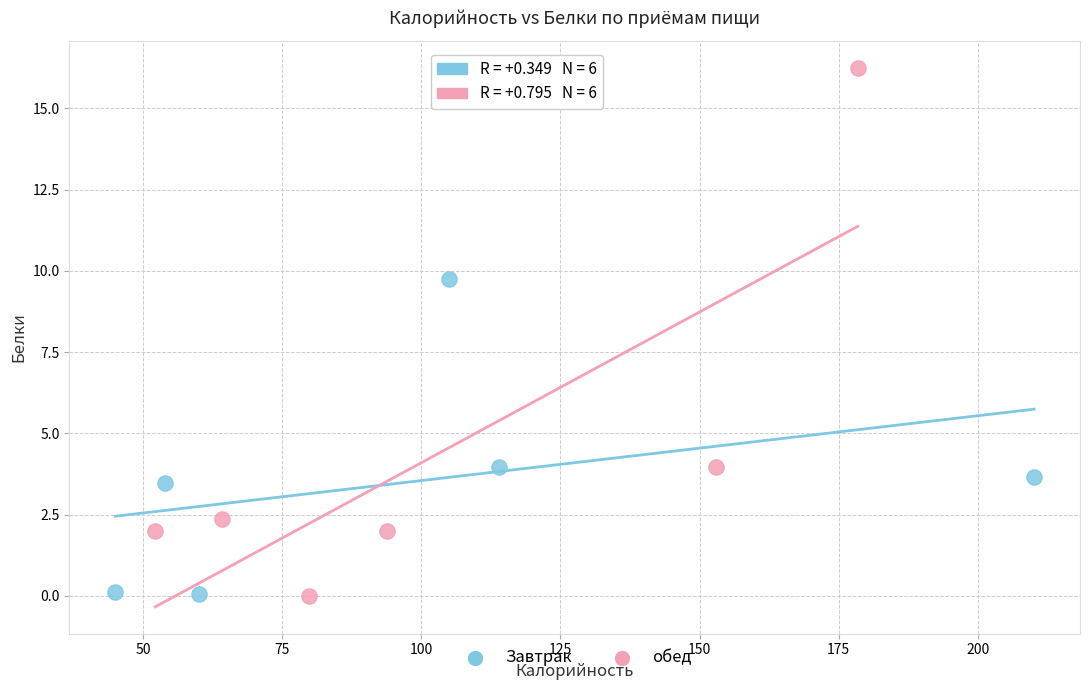

Which series has the widest spread of Y values?

обед